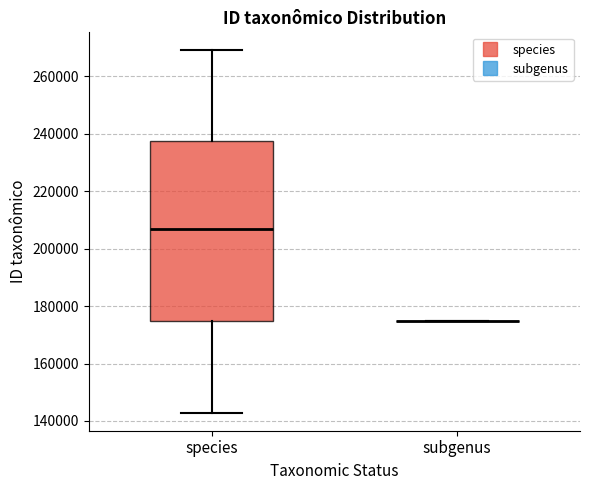

Reading left to right, transcribe this box plot: for each box, give where its median line is, the range the box spans, and where its two whiskers end, as read against the y-axis. The values are not printed on the chart, so give them approximately, as read against the axis.

species: median 206000, box 174000 to 238000, whiskers 142000 to 270000
subgenus: box collapsed to a line at 174000, whiskers 174000 to 174000